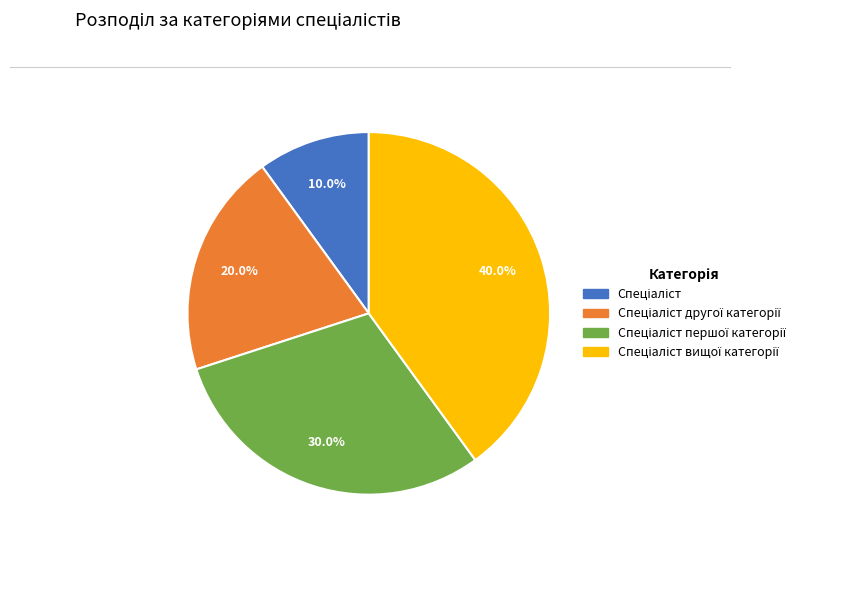

Is there any slice that represents more than half of the pie?

No